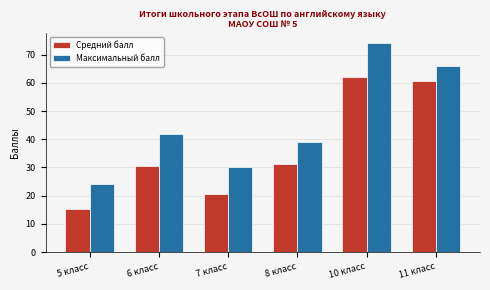

What is the greatest value displayed?

74.0